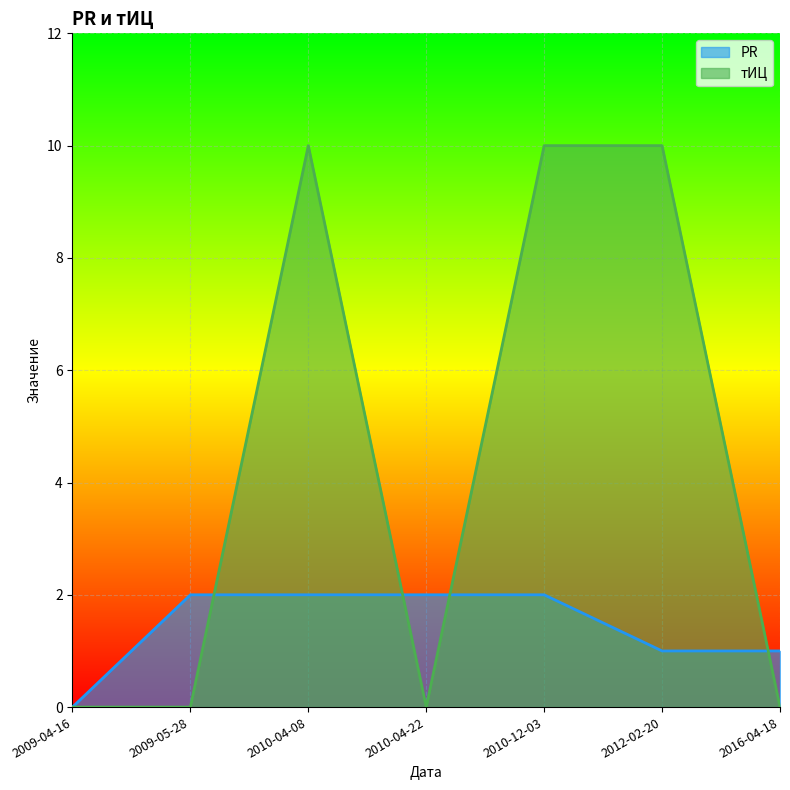

Reading left to right, extract all data points from this chart.

PR: 2009-04-16=0	2009-05-28=2	2010-04-08=2	2010-04-22=2	2010-12-03=2	2012-02-20=1	2016-04-18=1
тИЦ: 2009-04-16=0	2009-05-28=0	2010-04-08=10	2010-04-22=0	2010-12-03=10	2012-02-20=10	2016-04-18=0